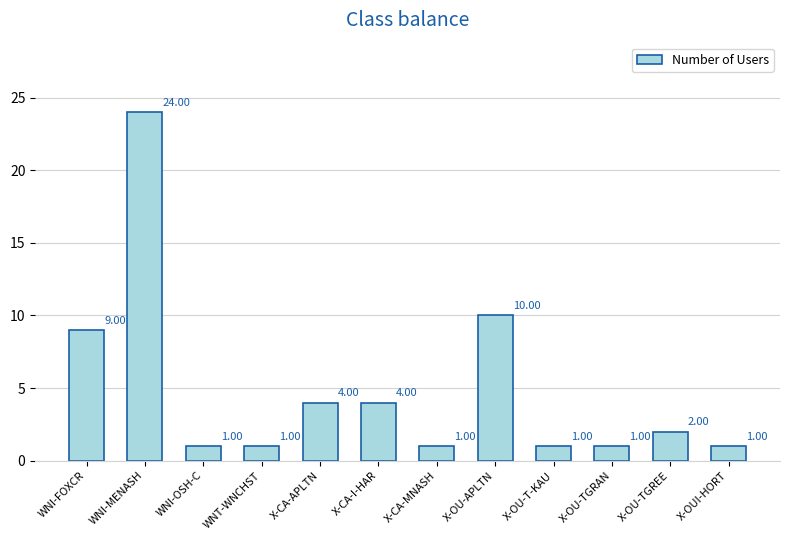

Is it true that the value at X-CA-I-HAR is 7?

False